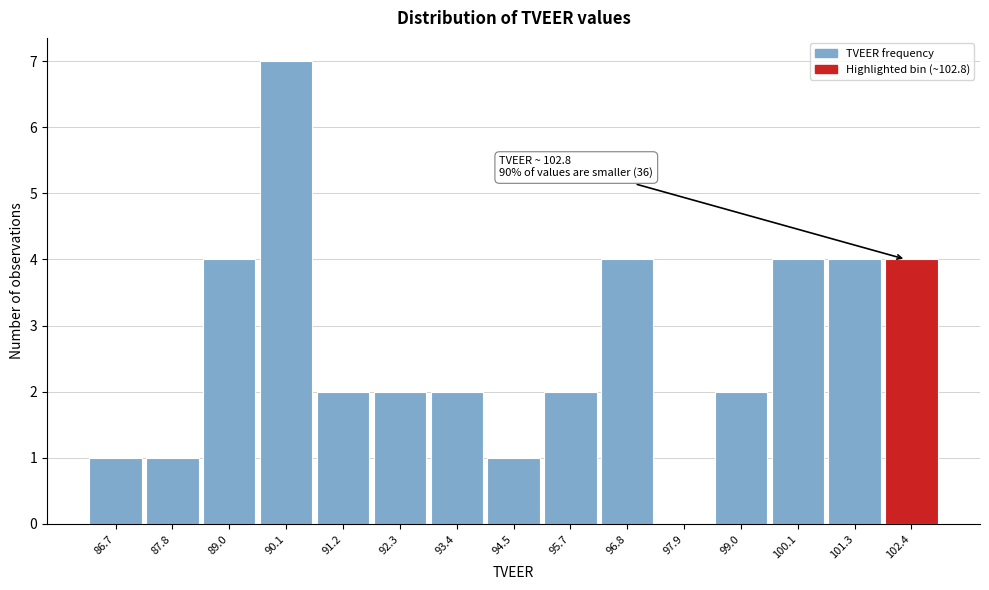

Reading left to right, what are all the values shown in this chart?

86.7=1	87.8=1	89.0=4	90.1=7	91.2=2	92.3=2	93.4=2	94.5=1	95.7=2	96.8=4	97.9=0	99.0=2	100.1=4	101.3=4	102.4=4